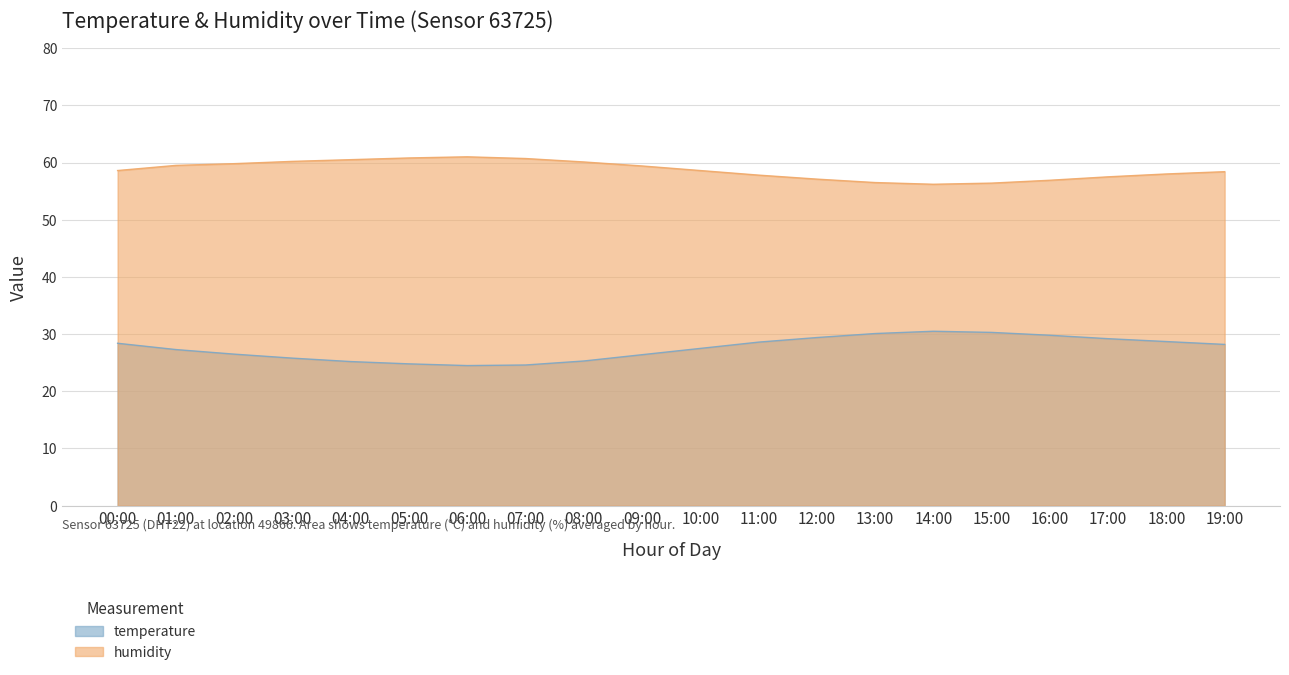

In humidity, how many points are higher than both neighbors (excluding endpoints)?

1